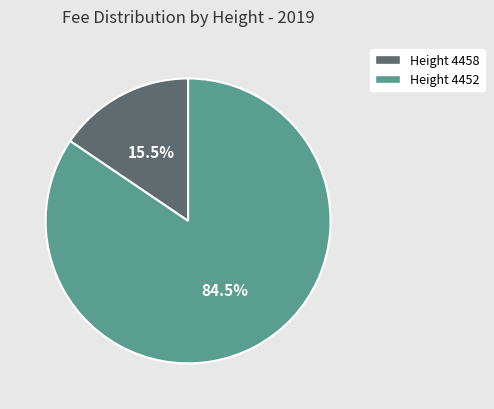

What percentage do Height 4458 and Height 4452 together represent?

100.0%